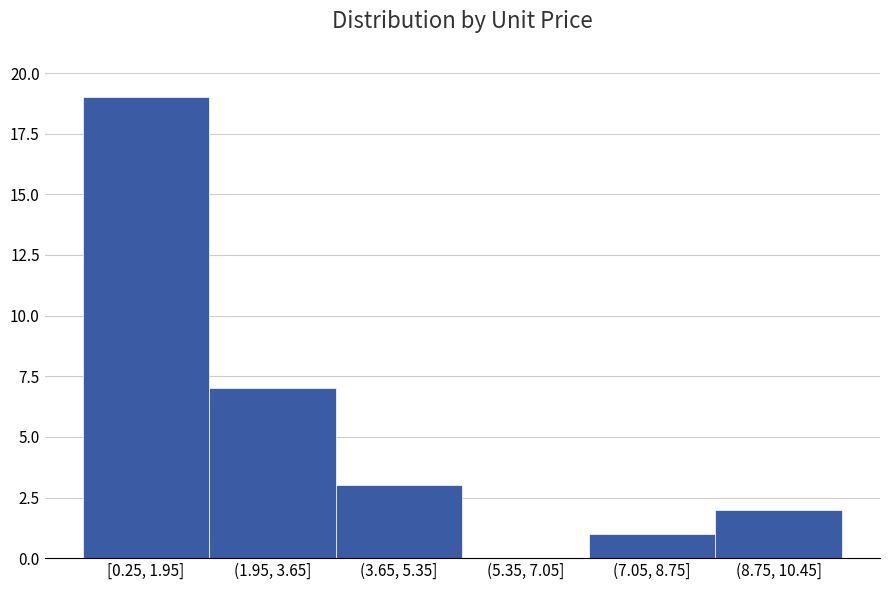

Reading left to right, extract all data points from this chart.

[0.25, 1.95]=19	(1.95, 3.65]=7	(3.65, 5.35]=3	(5.35, 7.05]=0	(7.05, 8.75]=1	(8.75, 10.45]=2